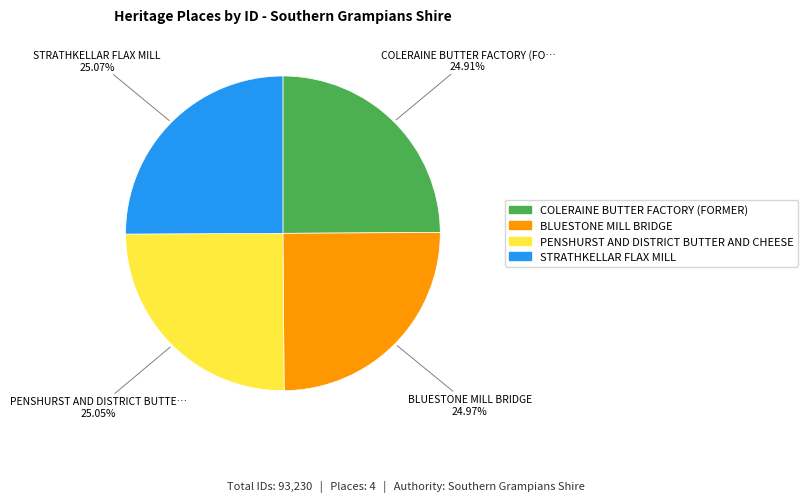

How many segments does this pie chart have?

4